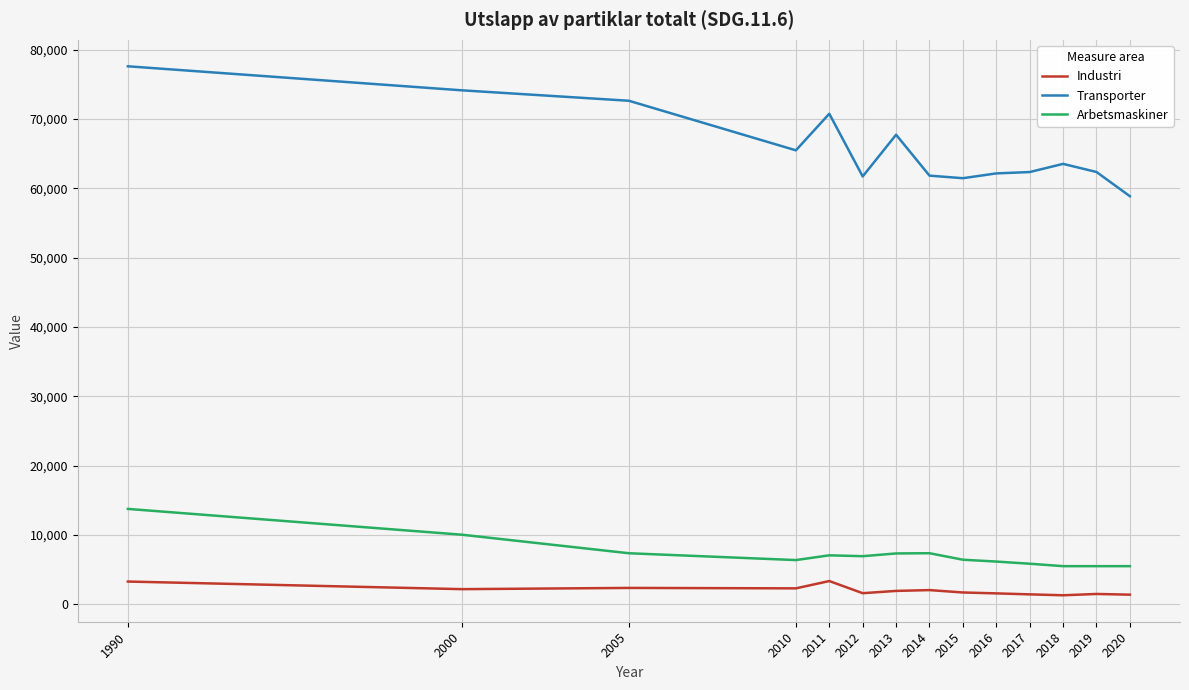

At which category is the sum across all series the highest?

1990